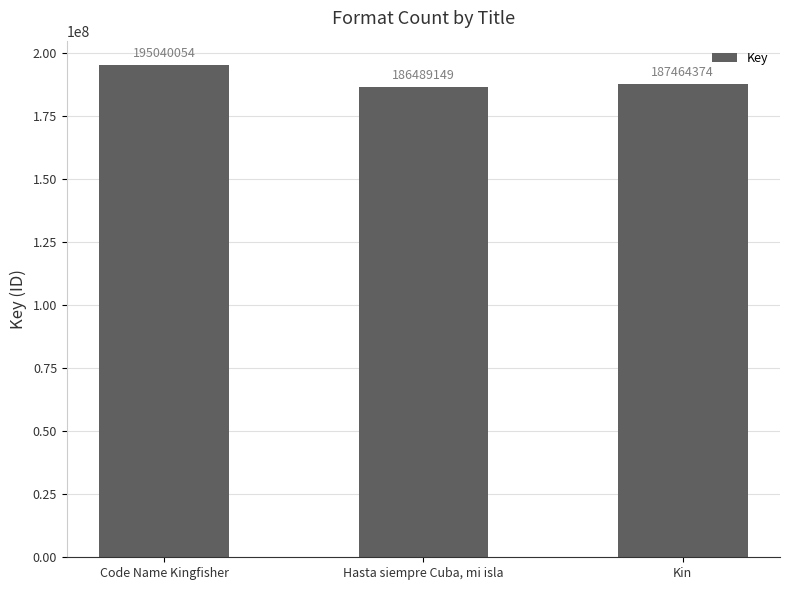

Between Kin and Code Name Kingfisher, which is larger?

Code Name Kingfisher